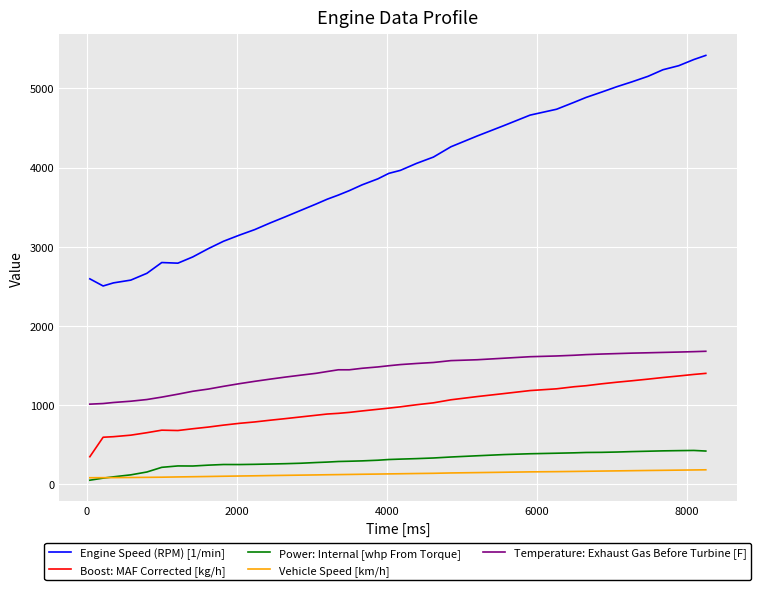

Does the chart display data point markers on the line(s)?

No